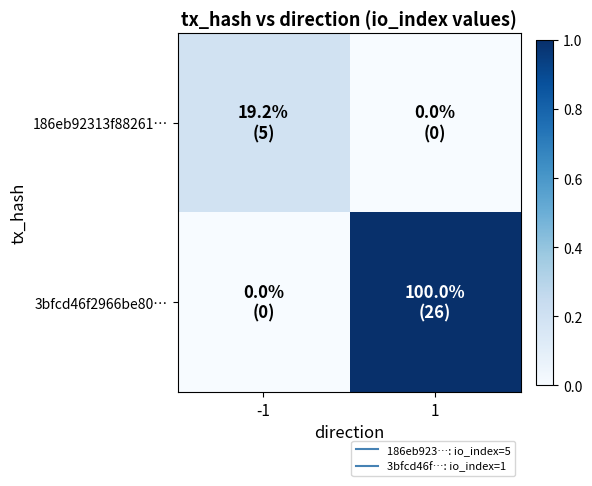

Reading left to right, what are all the values shown in this chart?

186eb92313f88261…: -1=0.2	1=0.0
3bfcd46f2966be80…: -1=0.0	1=1.0